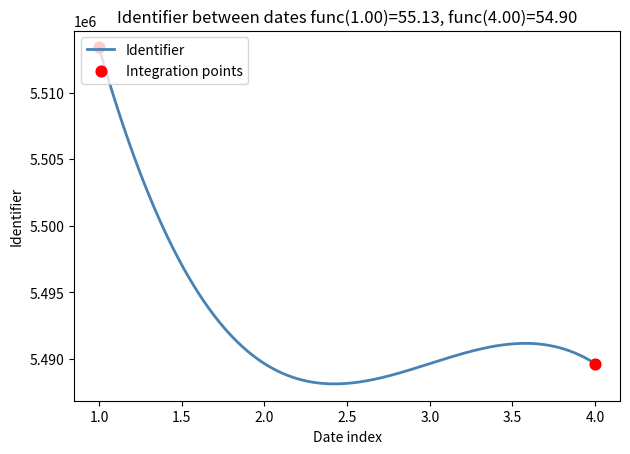

What is the difference between the maximum and minimum values?

25266.8